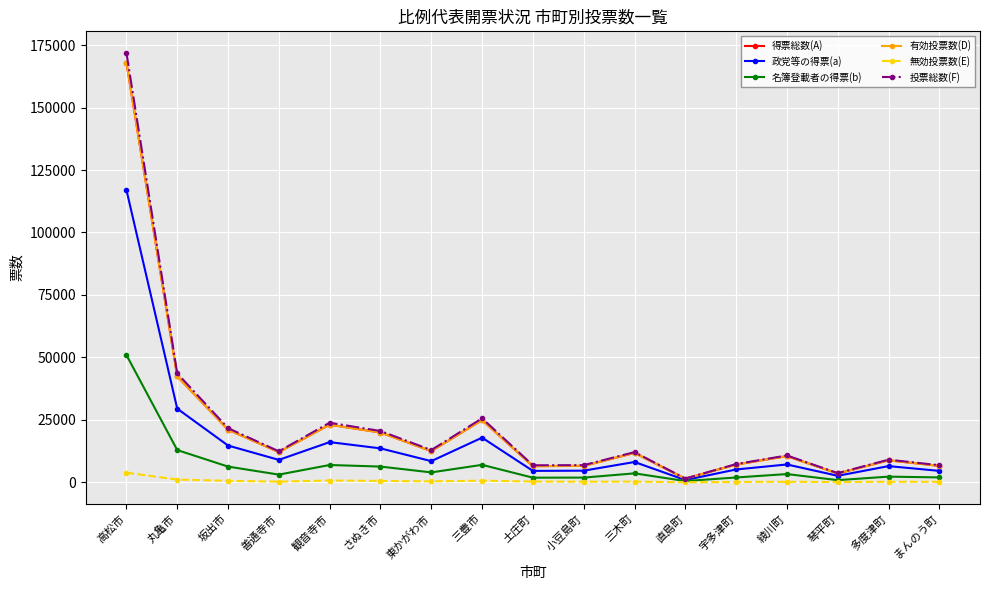

Which series has the widest spread of values?

投票総数(F)